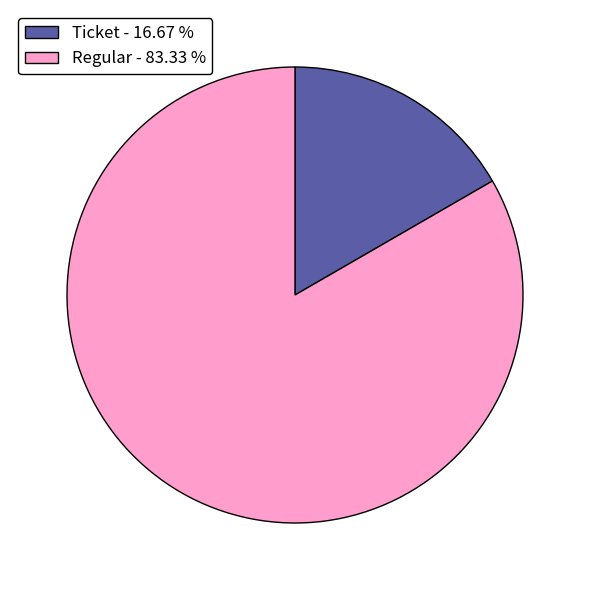

Between Regular - 83.33 % and Ticket - 16.67 %, which is larger?

Regular - 83.33 %